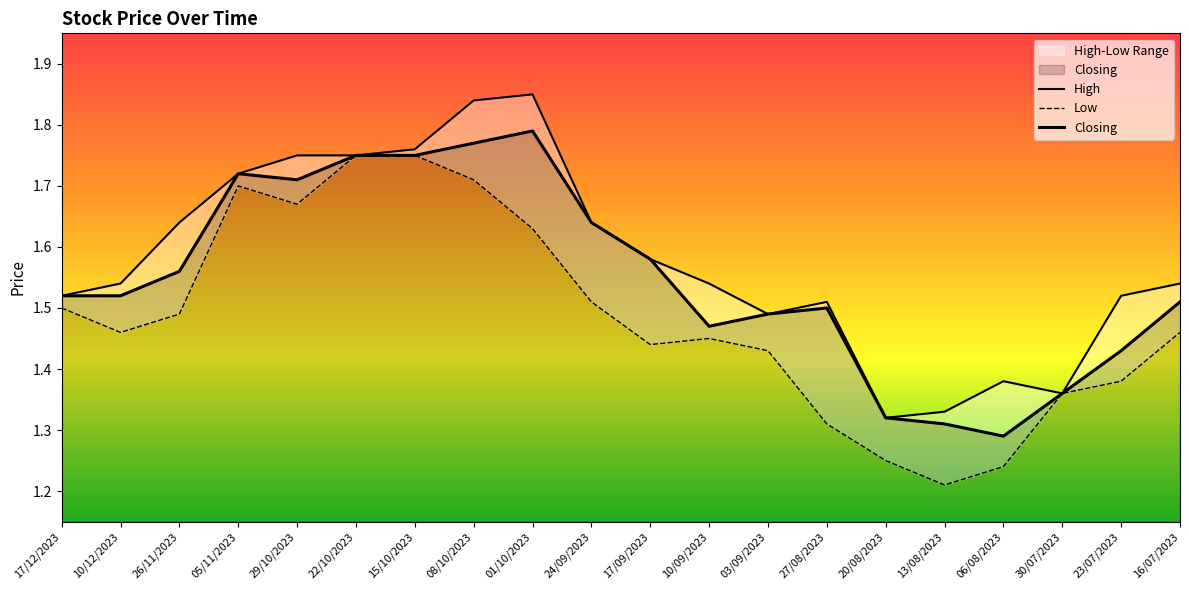

The Closing series shows 1.0 at 10/12/2023. True or false?

False